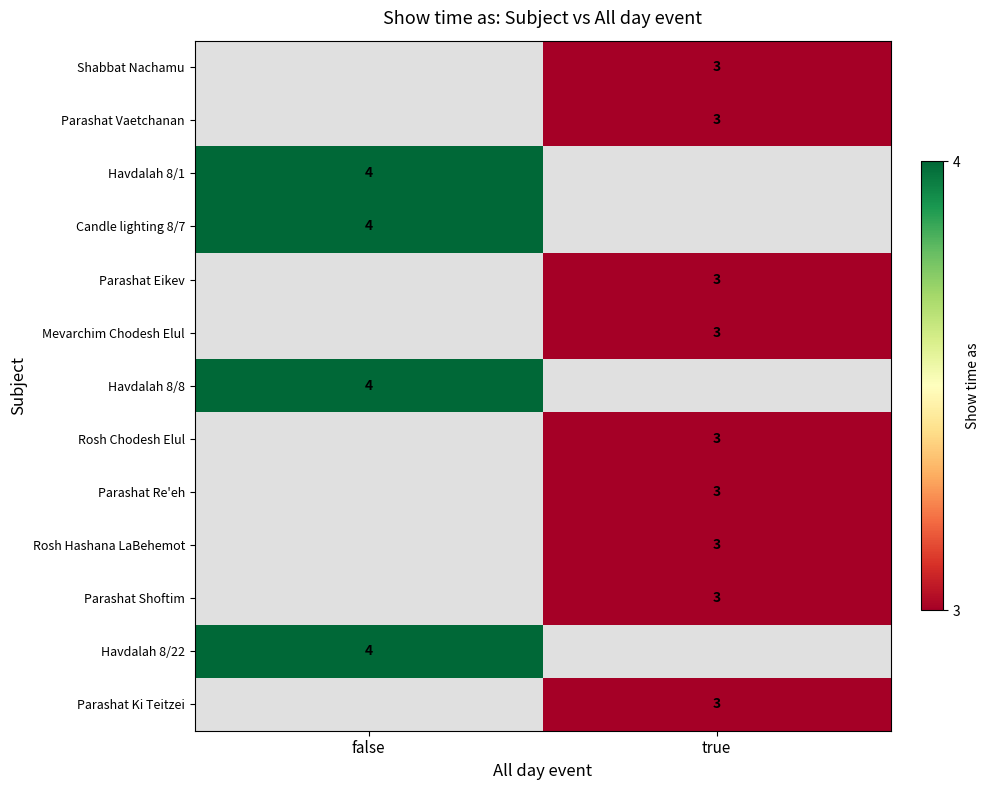

Is the value of Rosh Hashana LaBehemot at true greater than the value of Havdalah 8/8 at false?

No